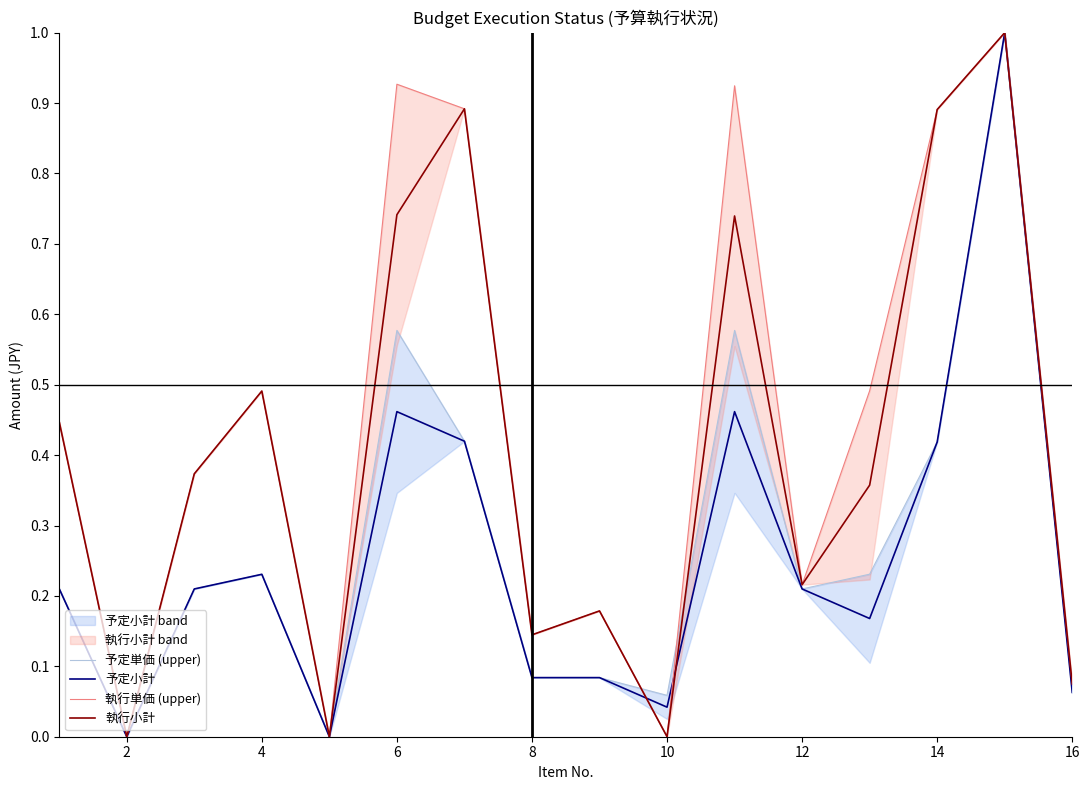

At which label is 執行単価 (upper) closest to 0?

2